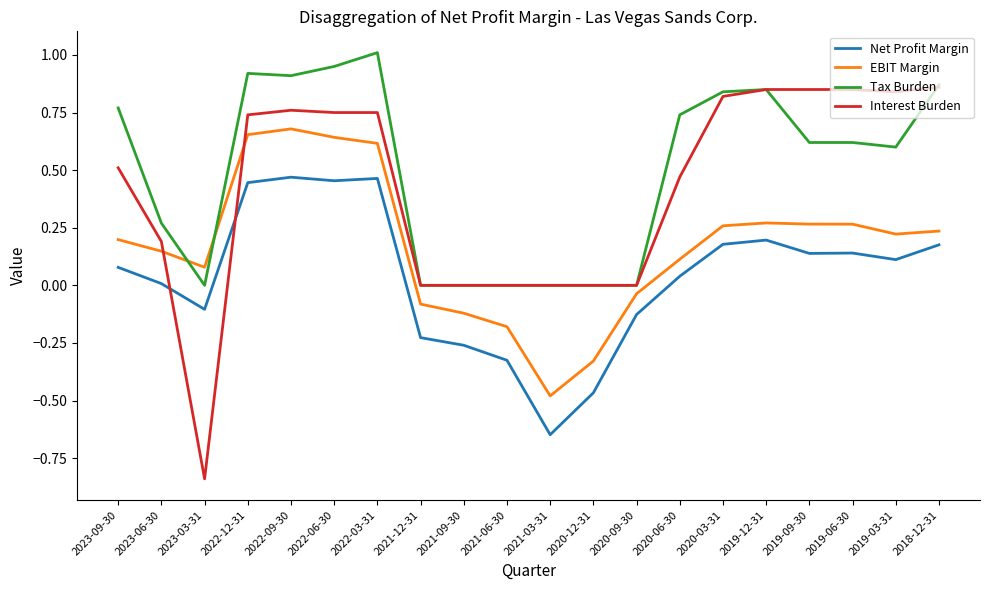

True or false: EBIT Margin and Tax Burden intersect in this chart.

True